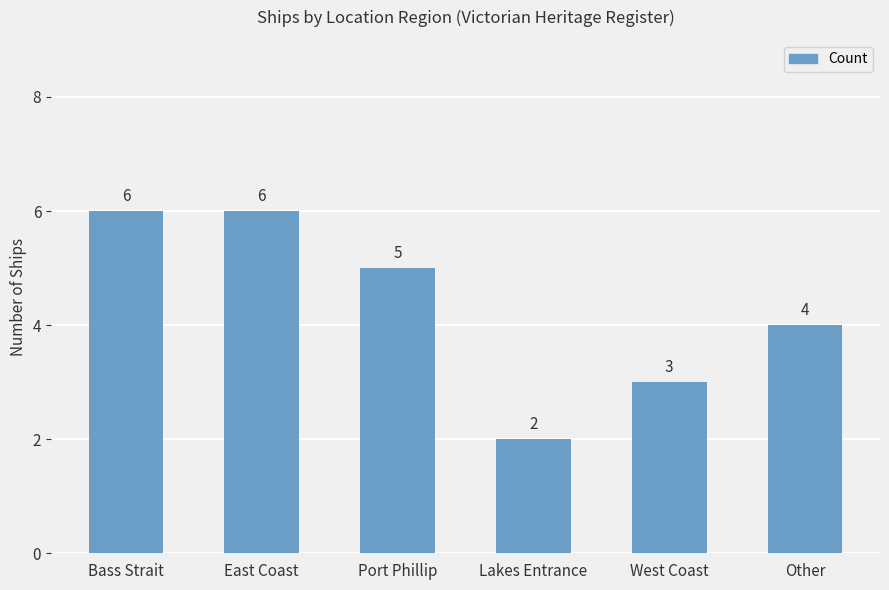

Reading left to right, list all the values displayed in this chart.

Bass Strait=6	East Coast=6	Port Phillip=5	Lakes Entrance=2	West Coast=3	Other=4